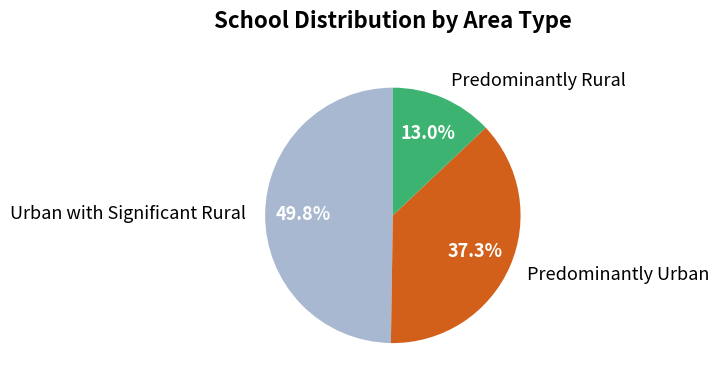

Is there any slice that represents more than half of the pie?

No